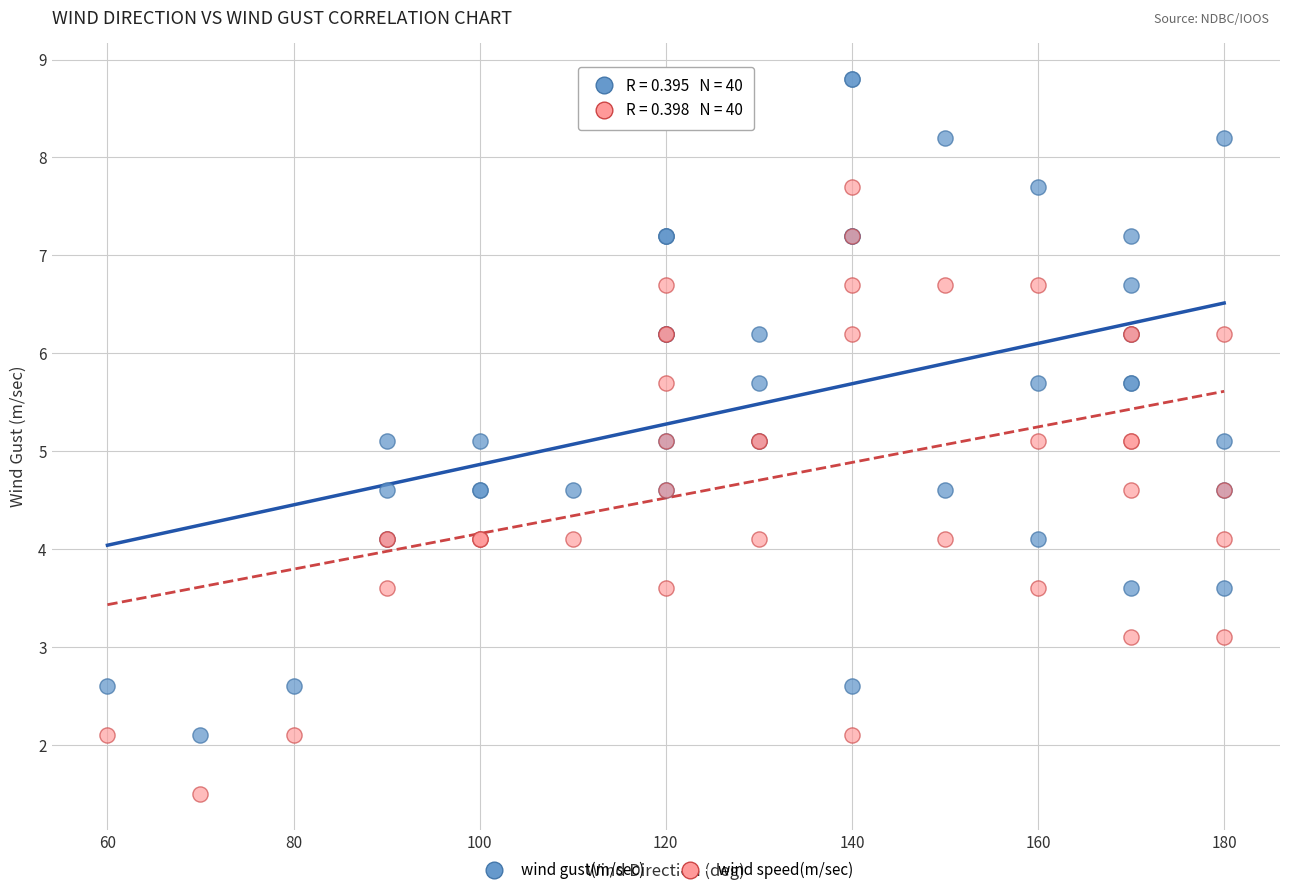

Which series has the largest Y range (max minus min)?

wind gust(m/sec)